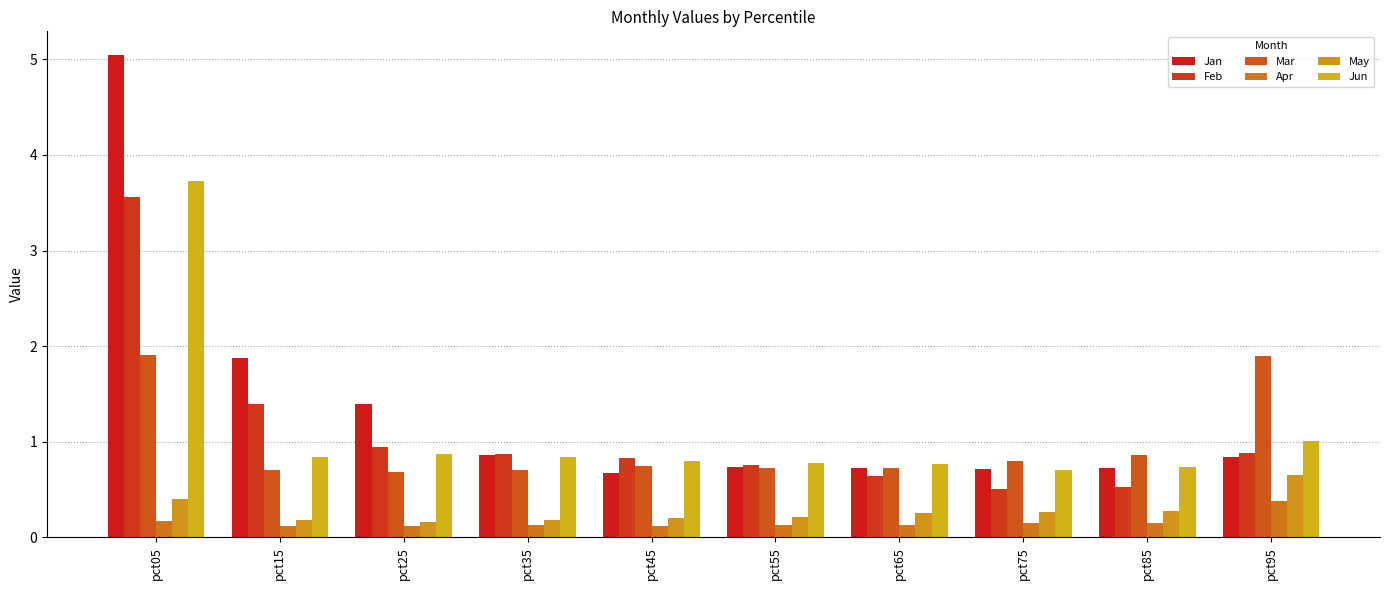

Reading left to right, extract all data points from this chart.

Jan: 5.0	1.9	1.4	0.9	0.7	0.7	0.7	0.7	0.7	0.8
Feb: 3.6	1.4	0.9	0.9	0.8	0.8	0.6	0.5	0.5	0.9
Mar: 1.9	0.7	0.7	0.7	0.7	0.7	0.7	0.8	0.9	1.9
Apr: 0.2	0.1	0.1	0.1	0.1	0.1	0.1	0.2	0.2	0.4
May: 0.4	0.2	0.2	0.2	0.2	0.2	0.3	0.3	0.3	0.7
Jun: 3.7	0.8	0.9	0.8	0.8	0.8	0.8	0.7	0.7	1.0